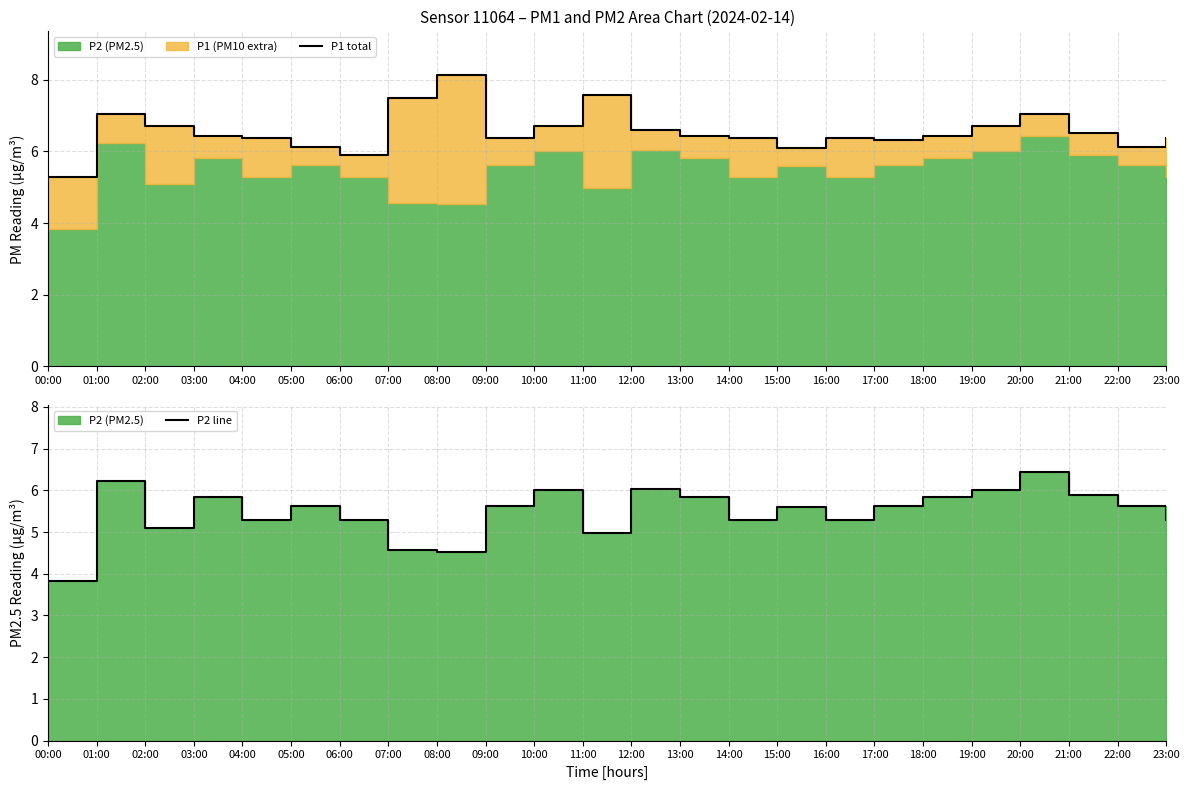

True or false: P2 line and P1 total cross at least once.

False